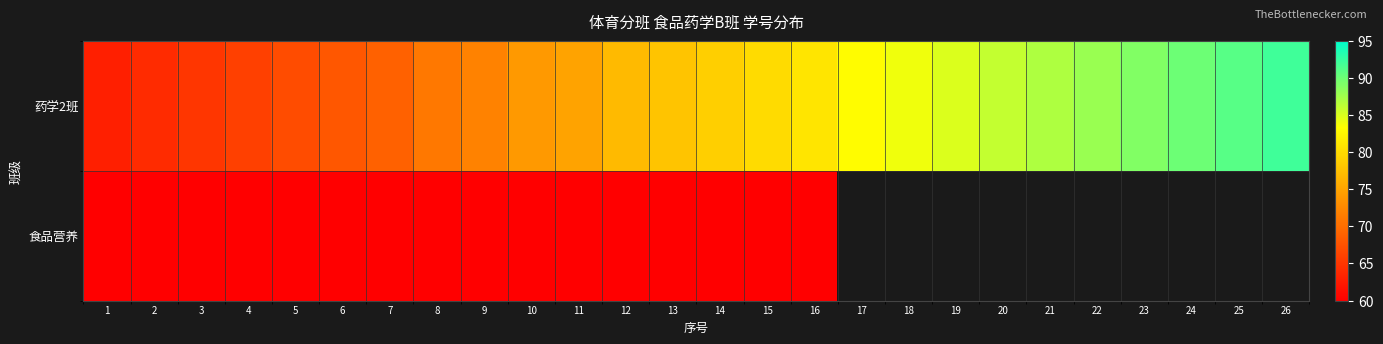

Which label corresponds to the smallest value in the chart?

1